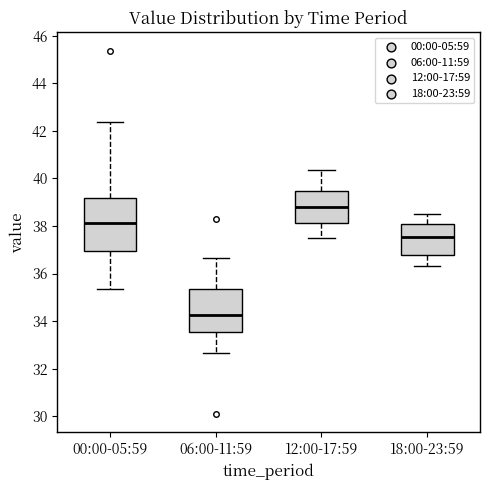

Which box's median line is the highest?

12:00-17:59